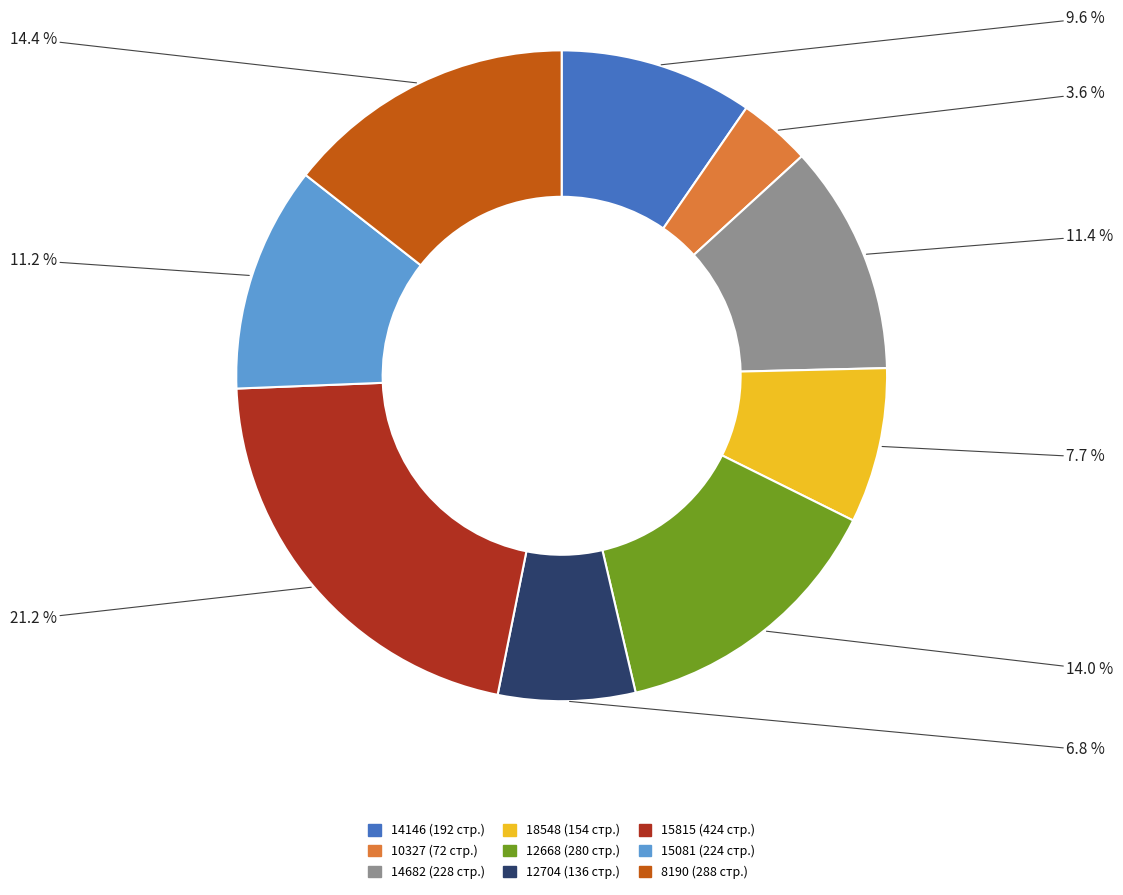

Combined, do 8190 and 12704 account for over 50%?

No